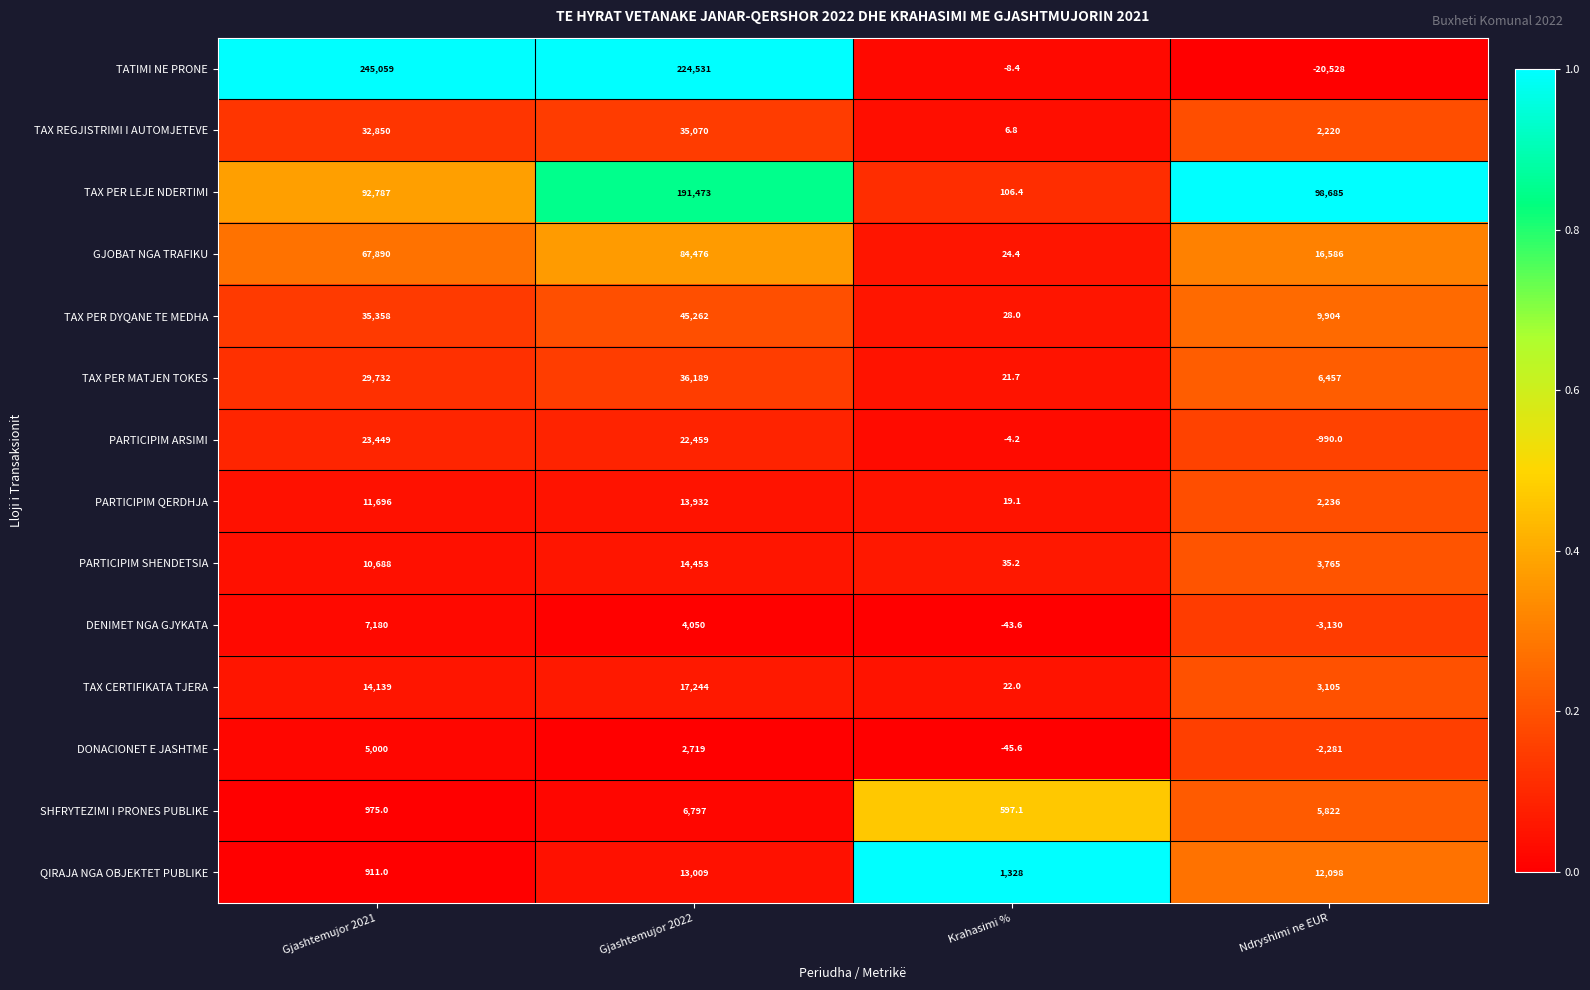

Rank the series by their maximum value, from highest to lowest.

TATIMI NE PRONE, TAX PER LEJE NDERTIMI, GJOBAT NGA TRAFIKU, TAX PER DYQANE TE MEDHA, TAX PER MATJEN TOKES, TAX REGJISTRIMI I AUTOMJETEVE, PARTICIPIM ARSIMI, TAX CERTIFIKATA TJERA, PARTICIPIM SHENDETSIA, PARTICIPIM QERDHJA, QIRAJA NGA OBJEKTET PUBLIKE, DENIMET NGA GJYKATA, SHFRYTEZIMI I PRONES PUBLIKE, DONACIONET E JASHTME